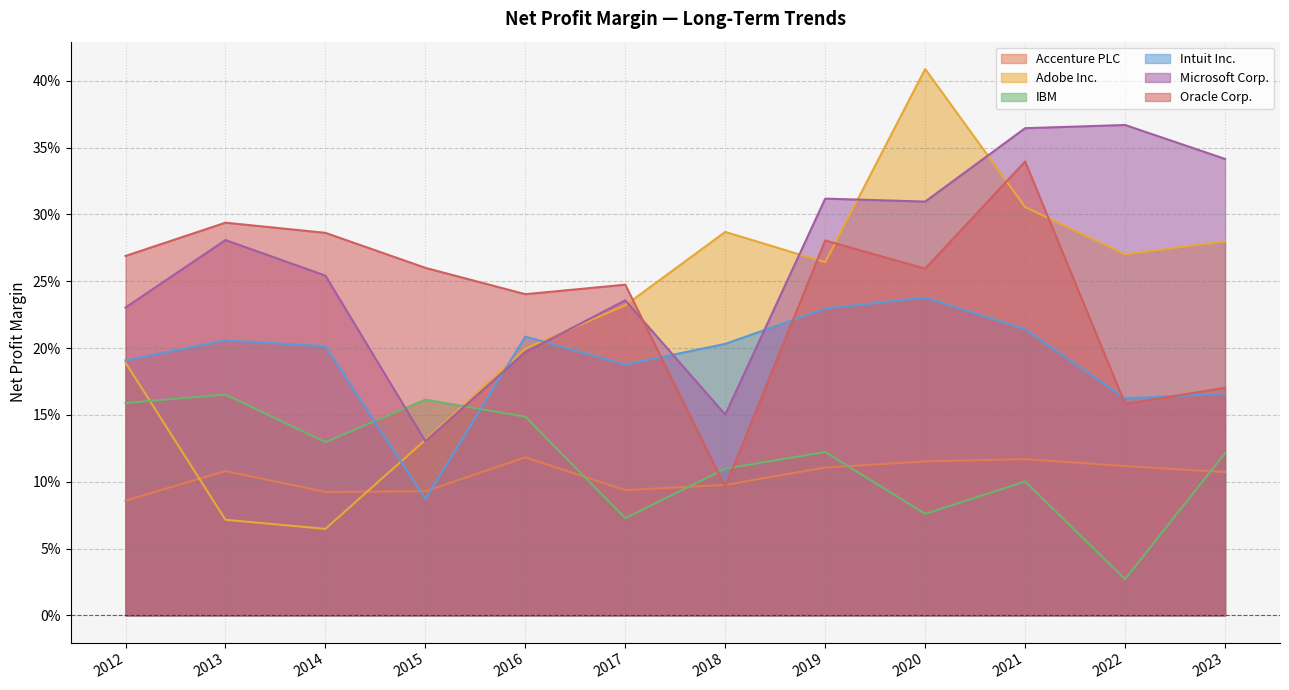

True or false: Adobe Inc. has a value of 0.3 at 2023.

True